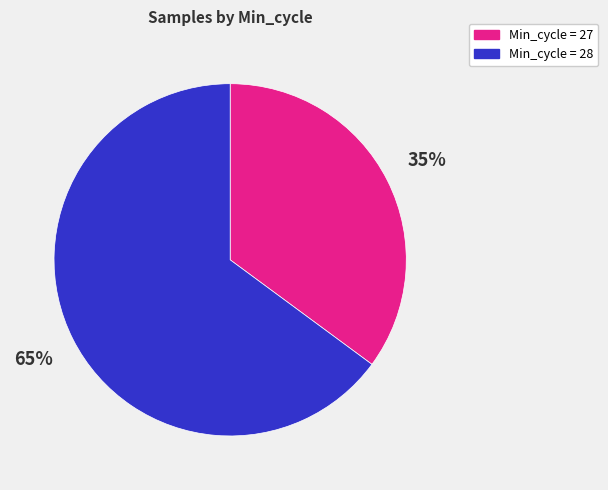

To the nearest percent, what percentage of the pie is Min_cycle = 27?

35%